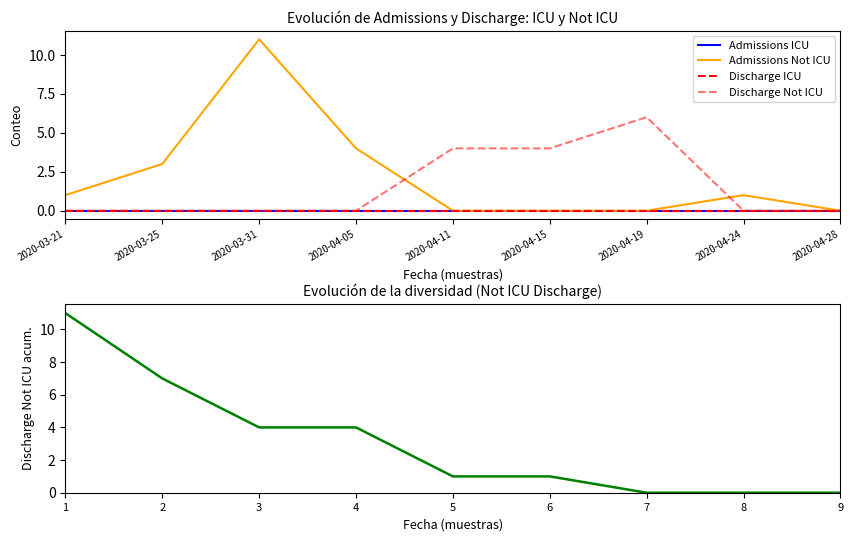

What is the average value of the Discharge Not ICU series?

2